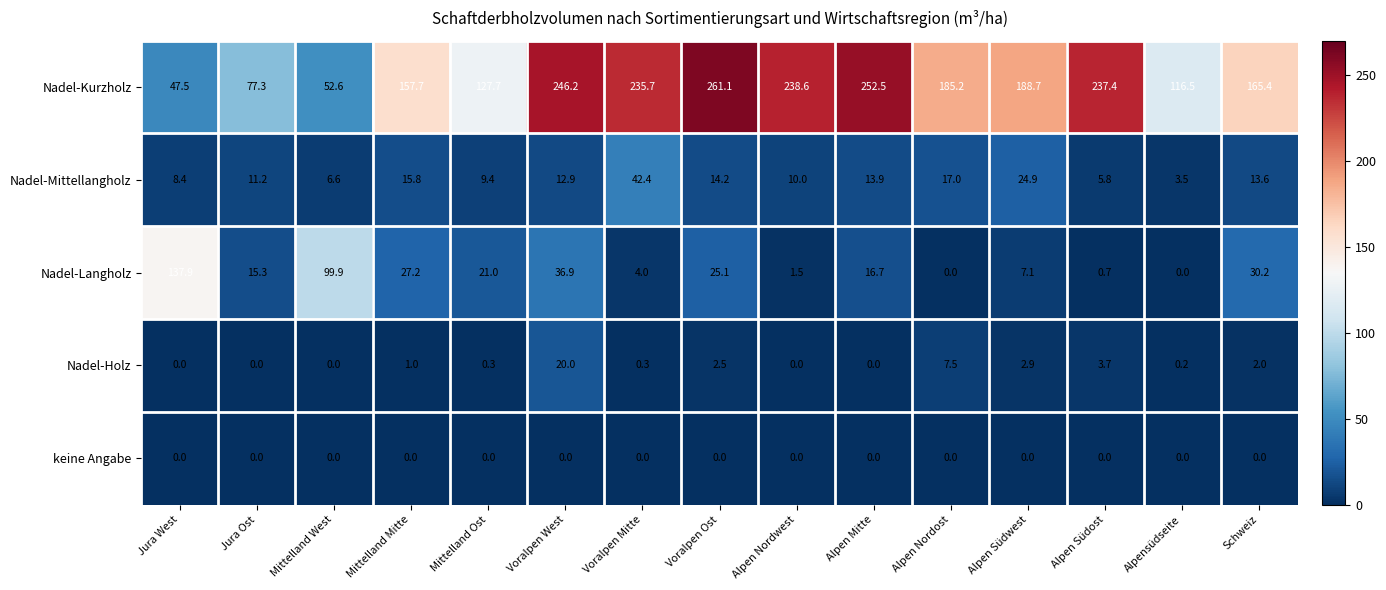

What is the total value across all series at Alpen Mitte?

283.1